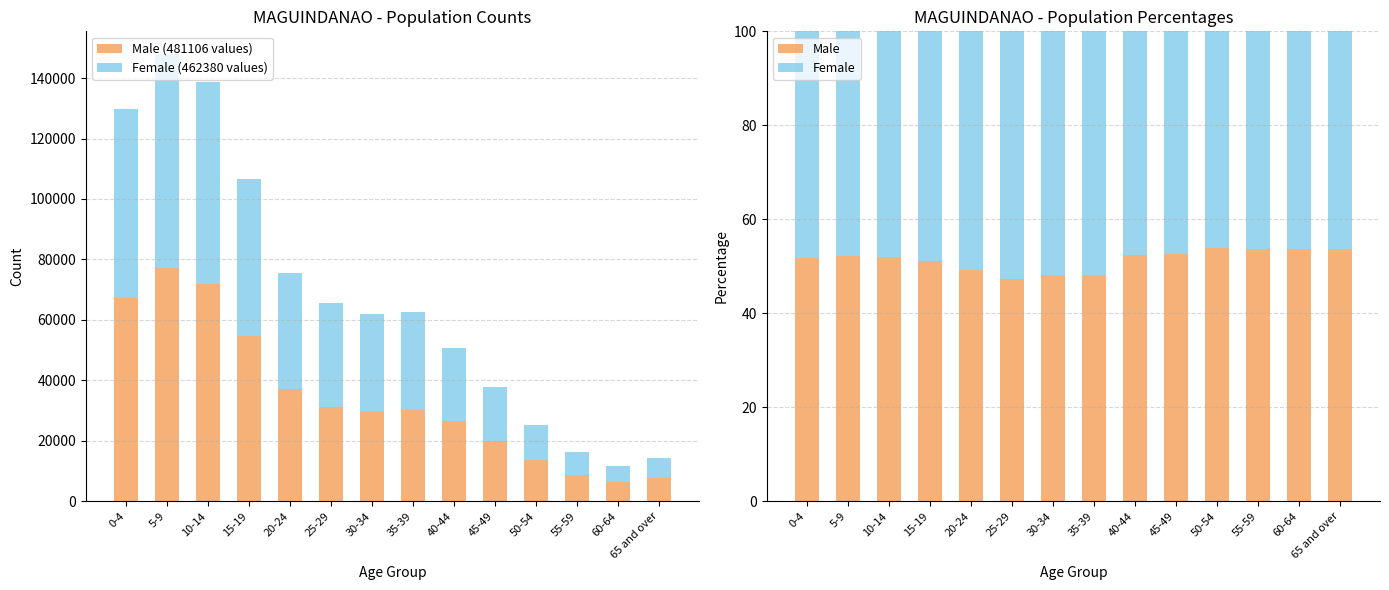

What is the sum of the Female (462380 values) values at 40-44 and 60-64?

29445.0